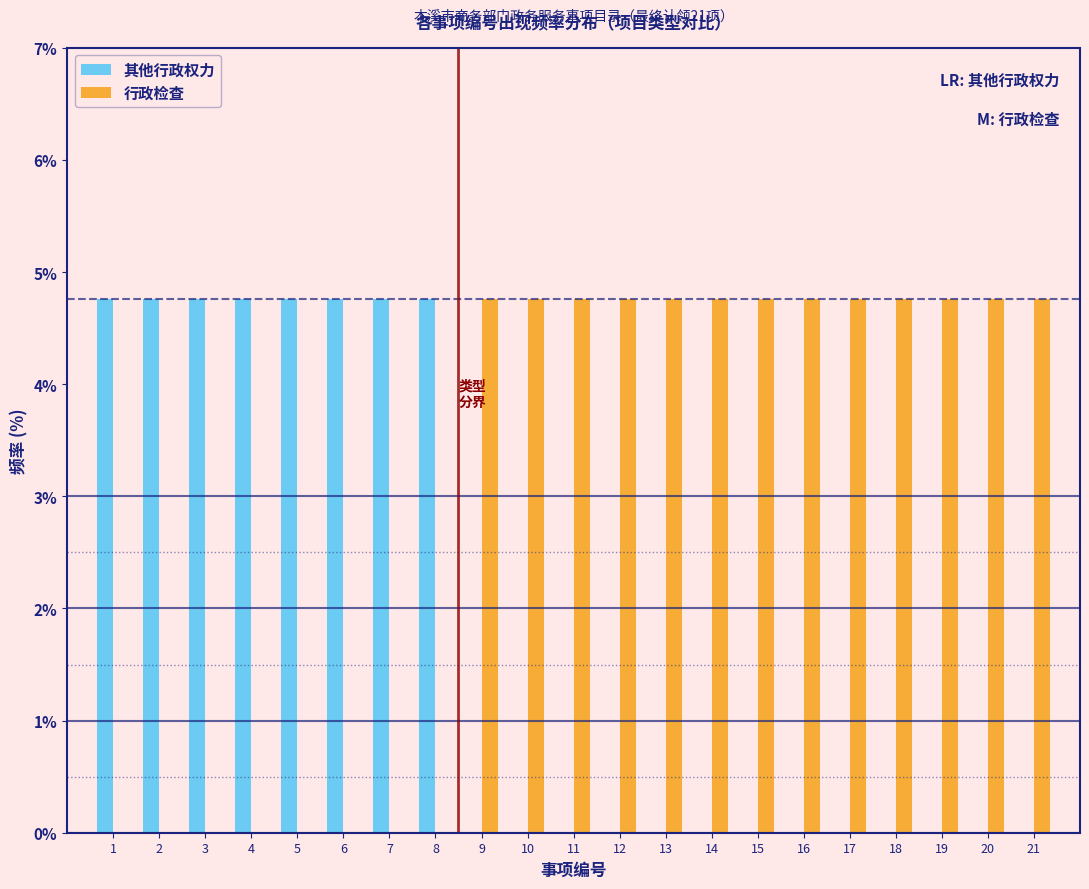

What is the sum of the 行政检查 values at 6 and 10?

4.8